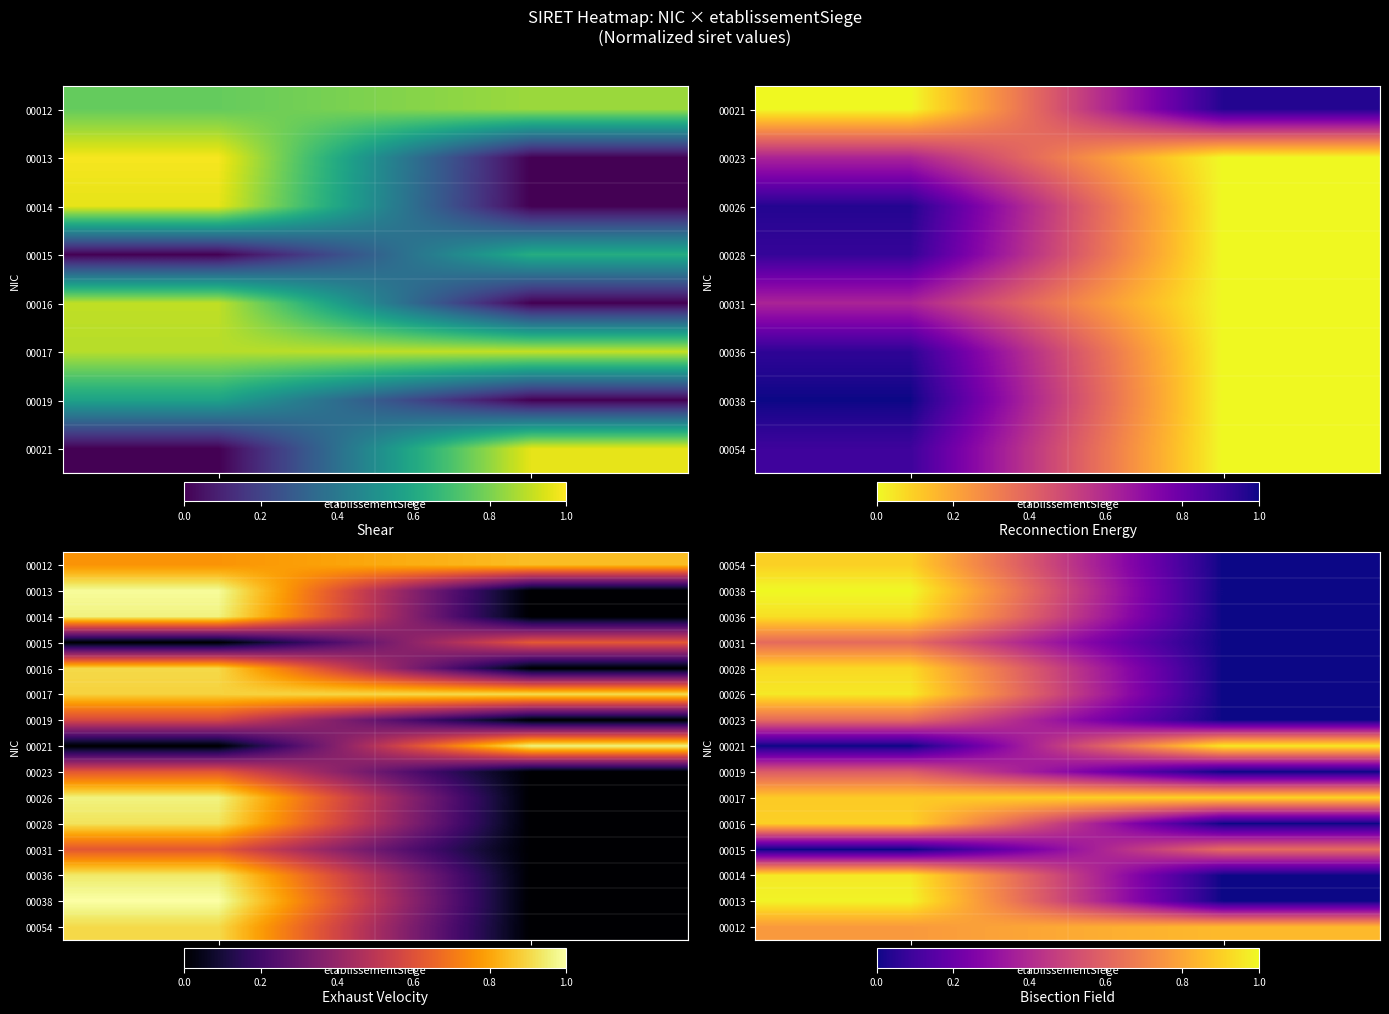

What is the maximum value for 00026?

1.0